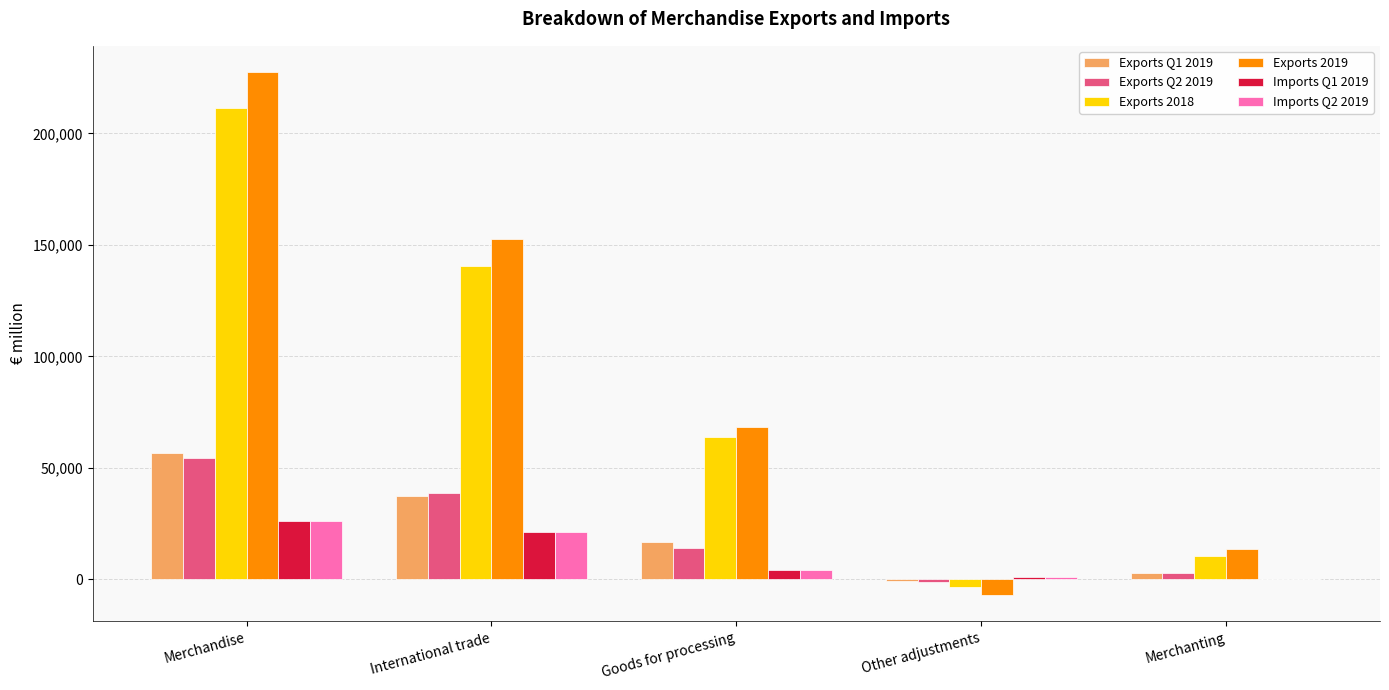

How many distinct data groups are displayed?

6